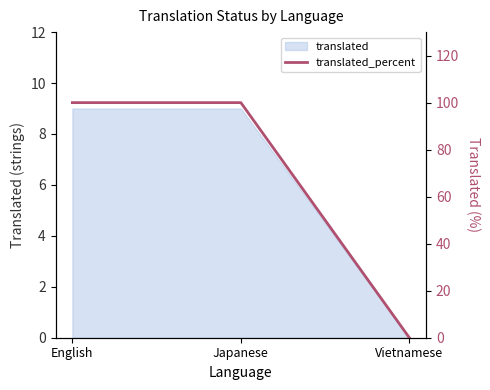

List the labels in order of value, largest first.

English, Japanese, Vietnamese